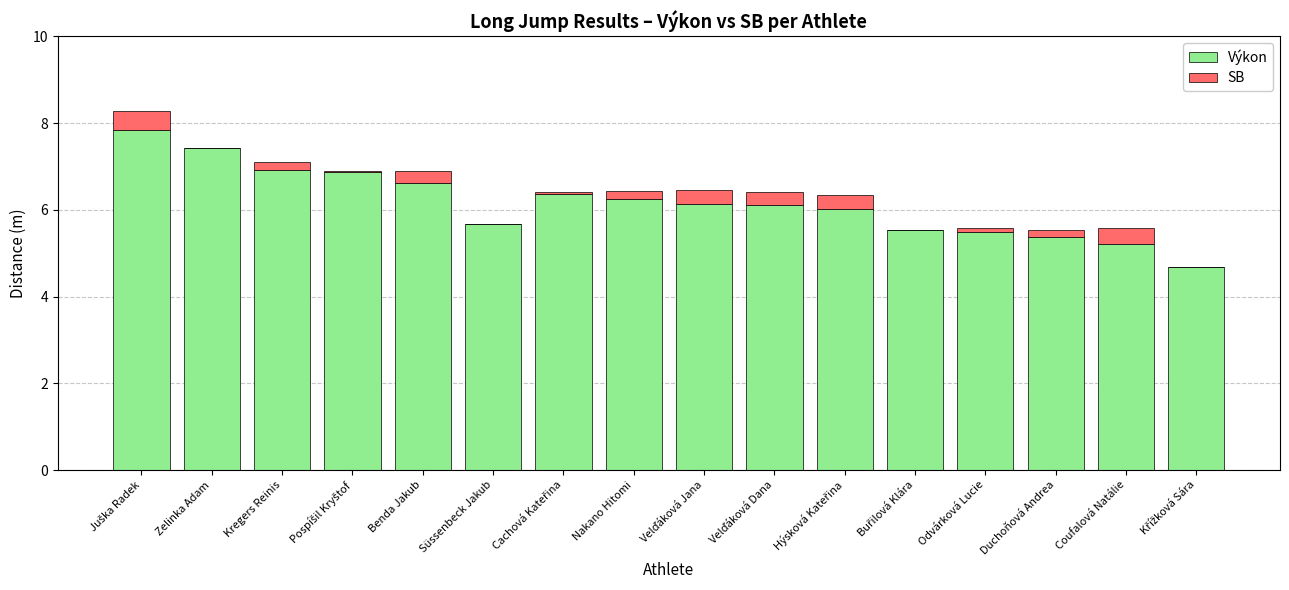

What is the average value of the Výkon series?

6.2